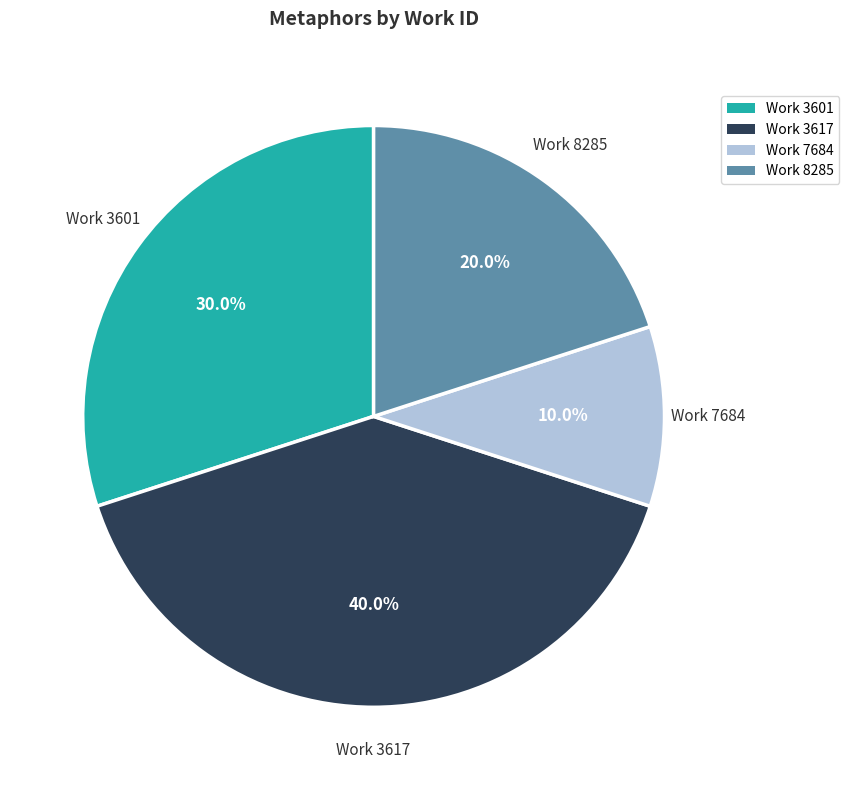

Is there a majority slice in this chart?

No